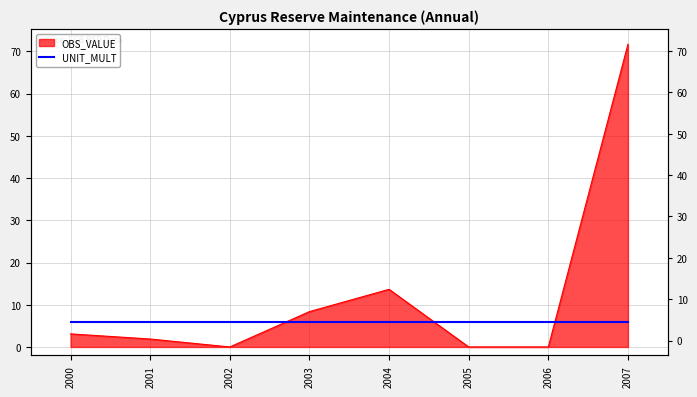

What is the change in value from 2006 to 2007?

+71.7